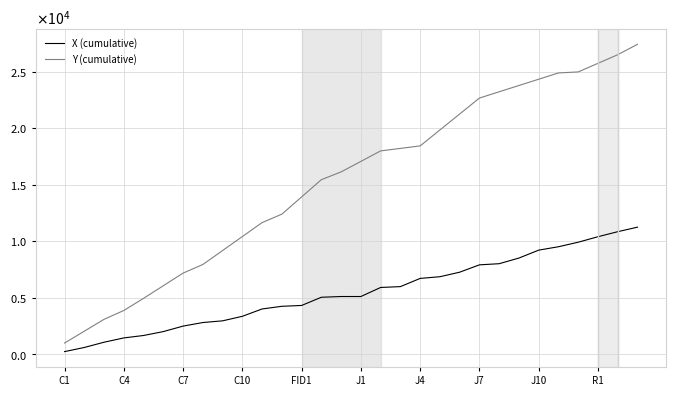

What are all the series names shown in the legend?

X (cumulative), Y (cumulative)